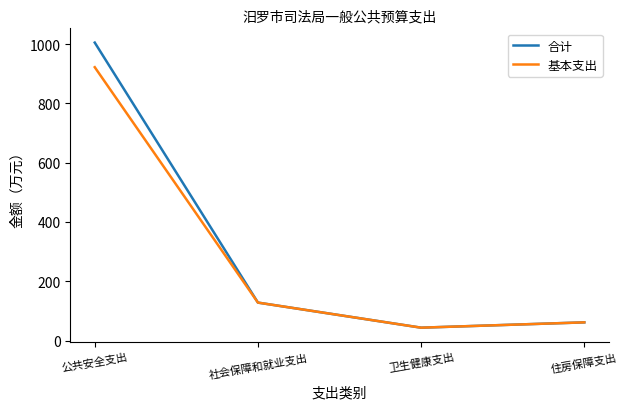

Is this an area chart (filled region under the line)?

No